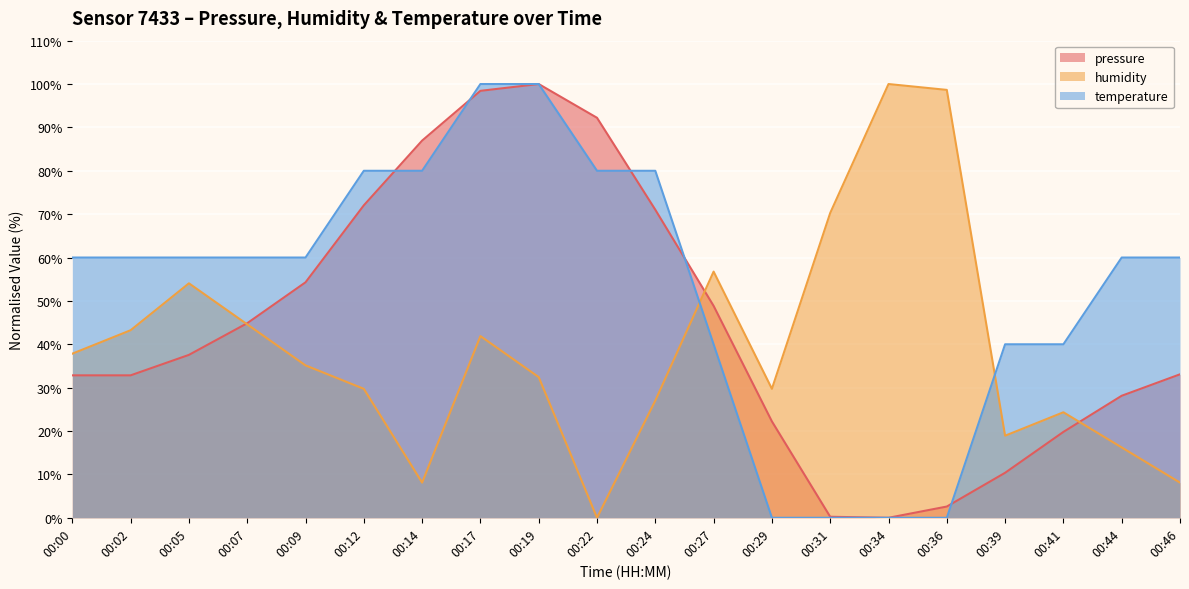

At which category does the chart reach its minimum across all series?

00:34